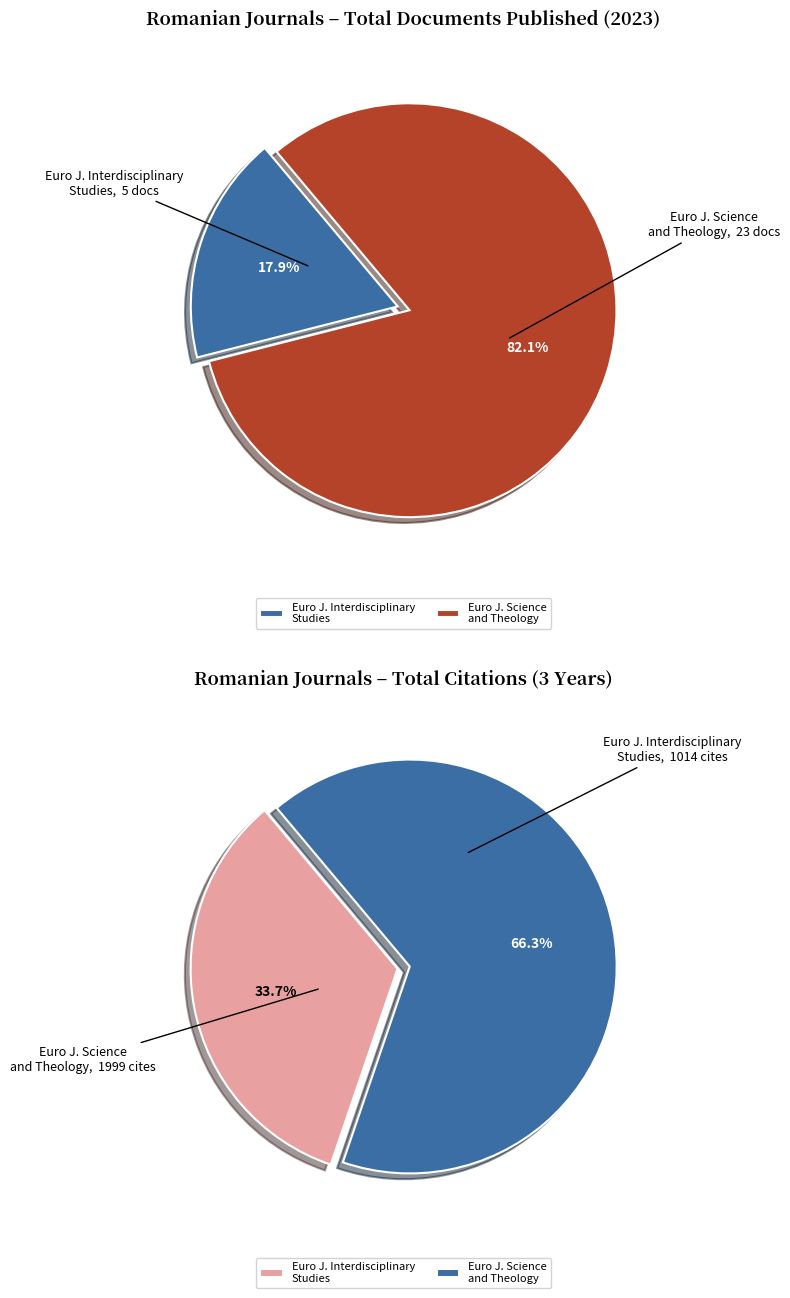

What portion of the pie excludes European Journal of Interdisciplinary Studies?

82.1%